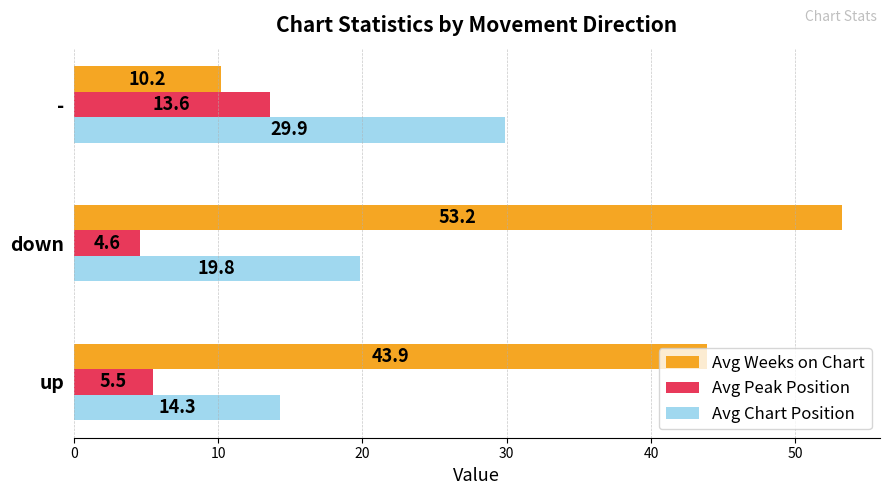

Is it true that Avg Weeks on Chart equals 66.7 at up?

False